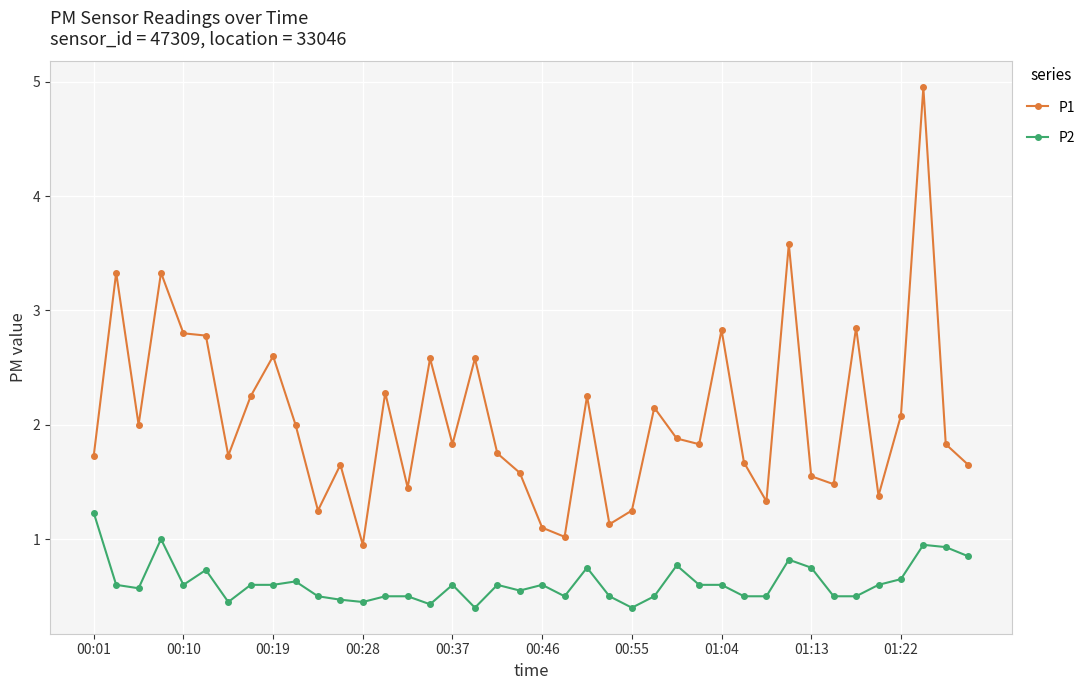

True or false: P2 and P1 intersect in this chart.

False